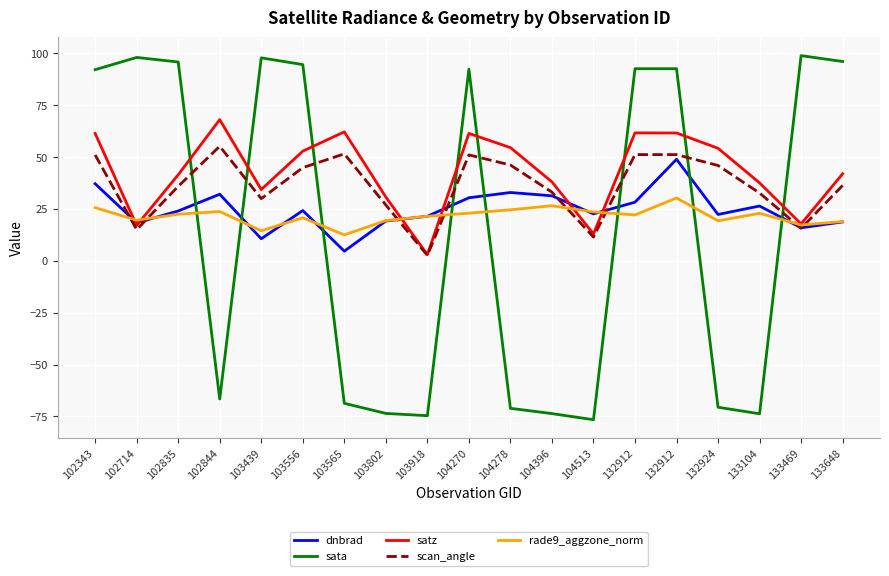

Between 132924 and 132912, which is larger?

132912